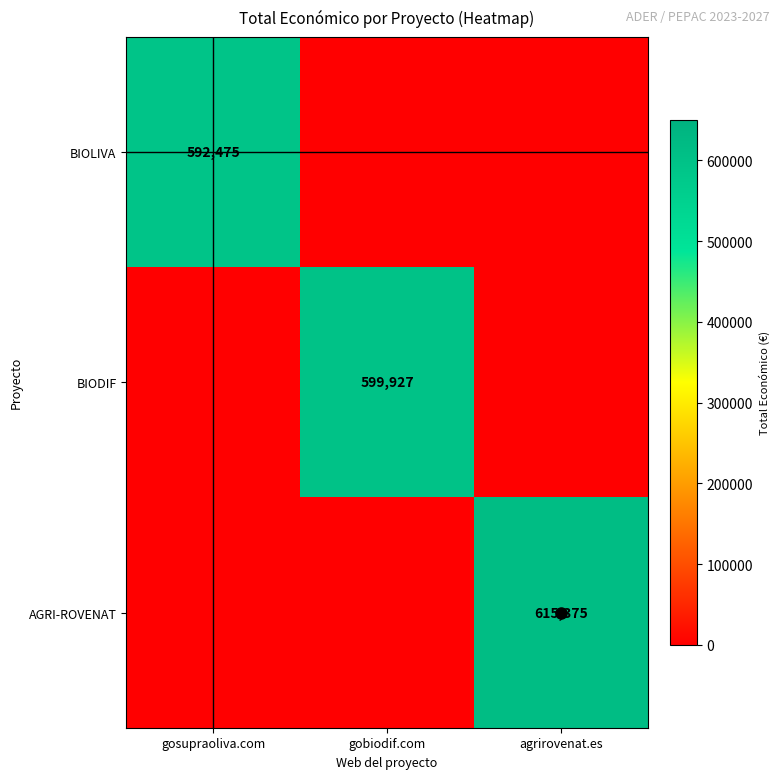

How many values in BIODIF are above zero?

1